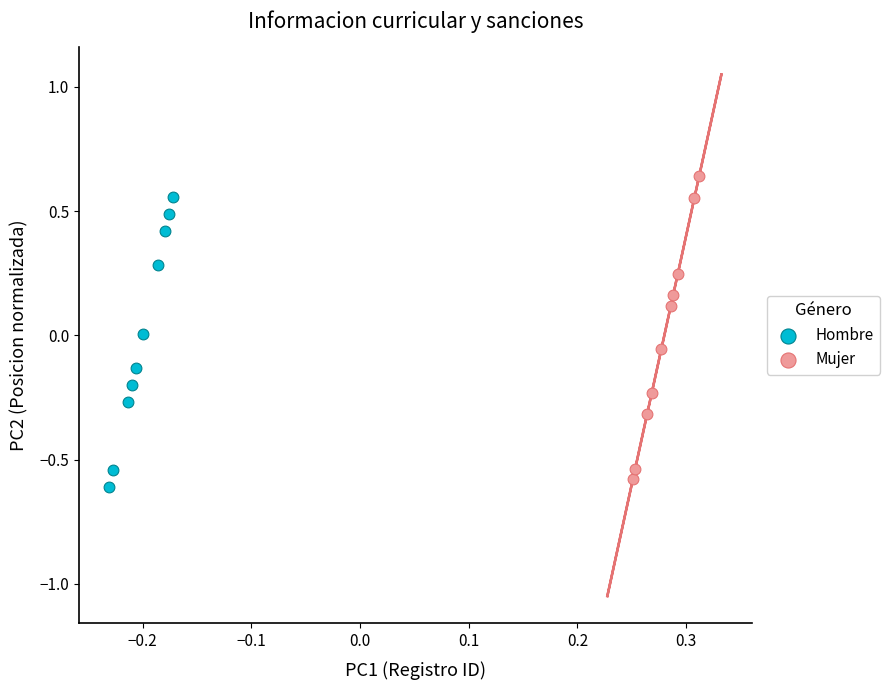

Which series has the largest Y range (max minus min)?

Mujer